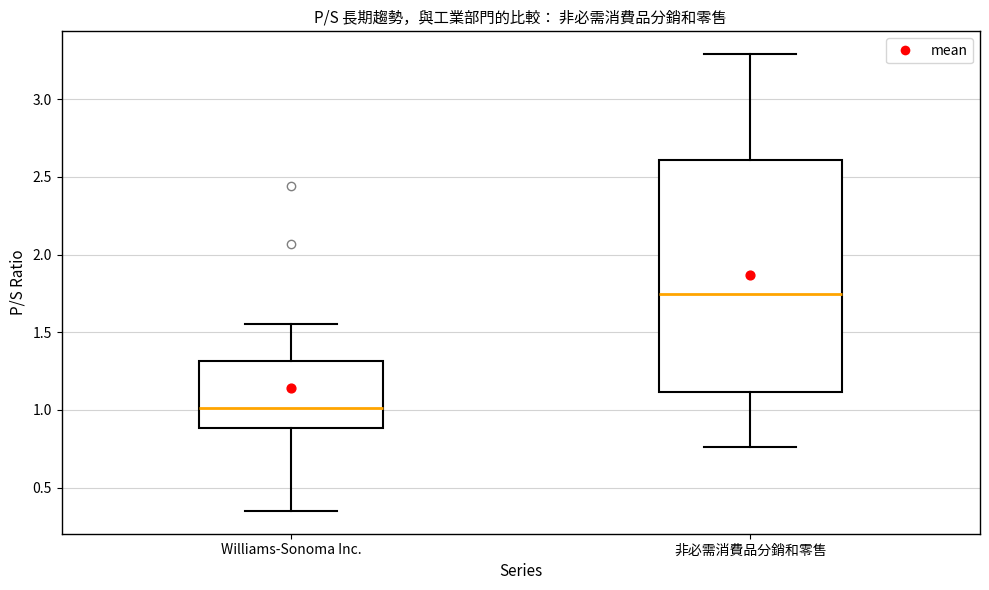

Which box is the tallest, from its lower edge to its upper edge?

非必需消費品分銷和零售